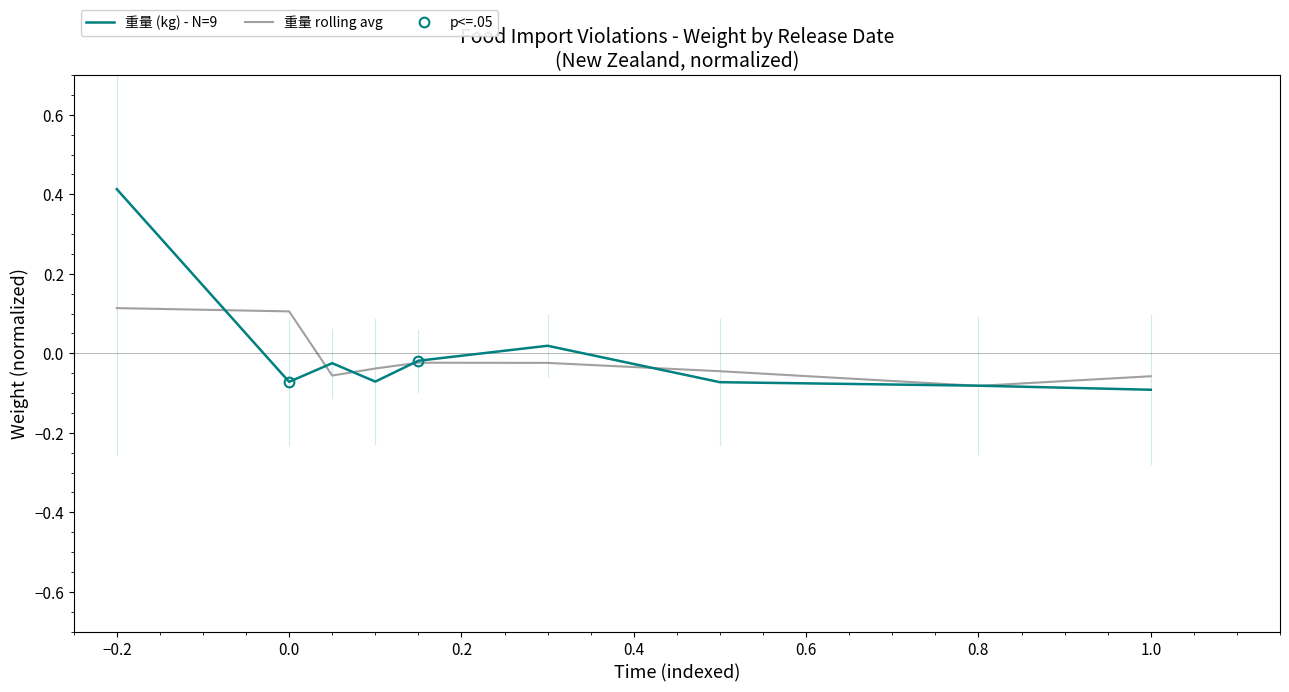

At which label does 重量 rolling avg first exceed 0?

−0.2